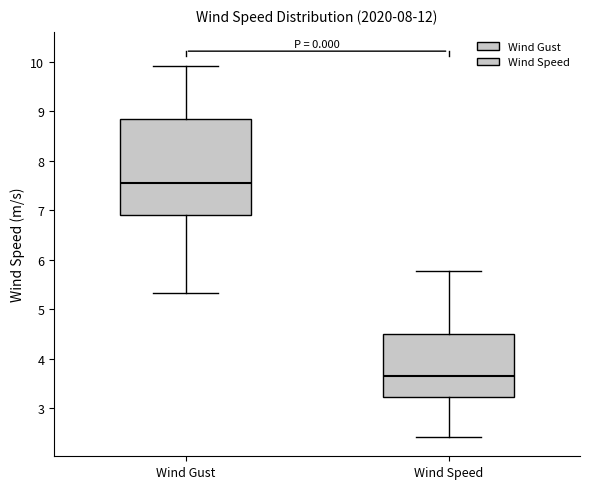

Where does the median line of the box for Wind Gust sit on the y-axis? The values are not printed on the chart, so give them approximately, as read against the axis.

7.5